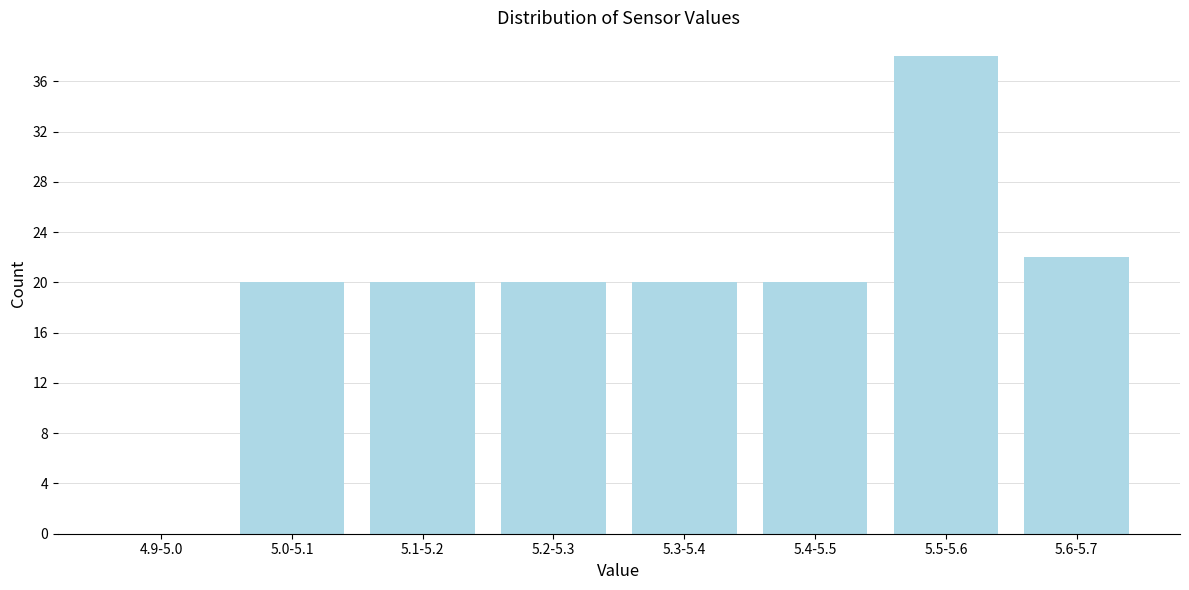

Reading right to left, transcribe all the data shown in this chart.

5.6-5.7=22	5.5-5.6=38	5.4-5.5=20	5.3-5.4=20	5.2-5.3=20	5.1-5.2=20	5.0-5.1=20	4.9-5.0=0